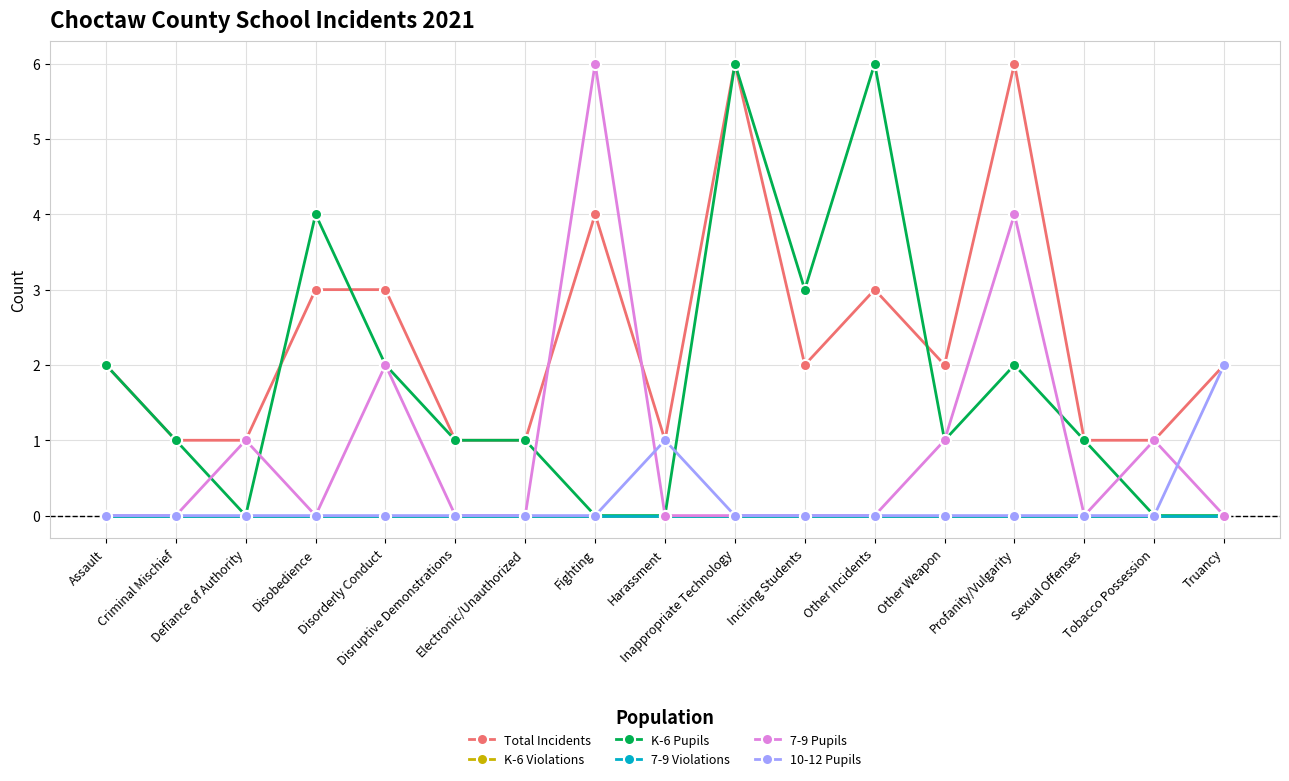

Does the chart have visible grid lines?

Yes